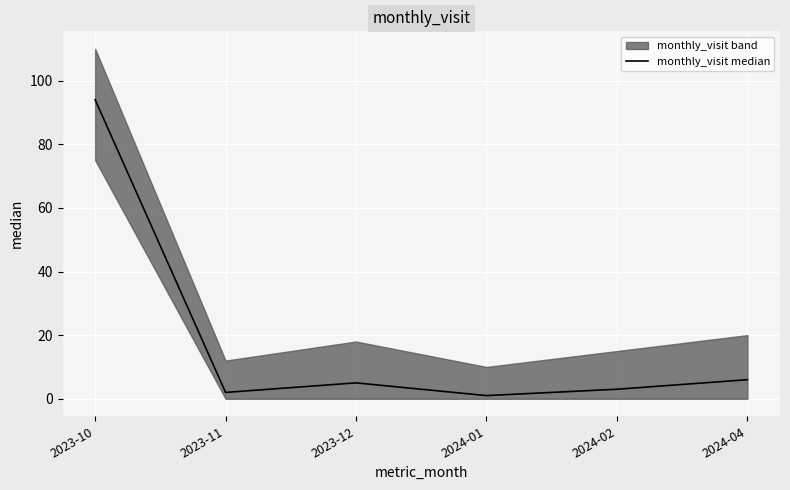

The chart shows a value of 1 at 2024-01. True or false?

True